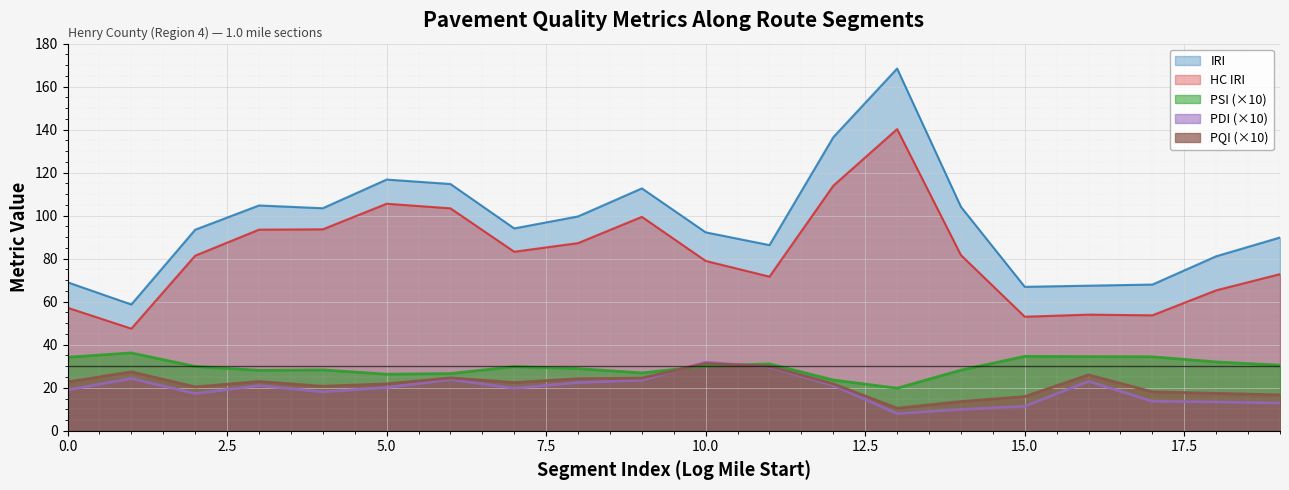

Where is PQI nearest to the value 20?

2